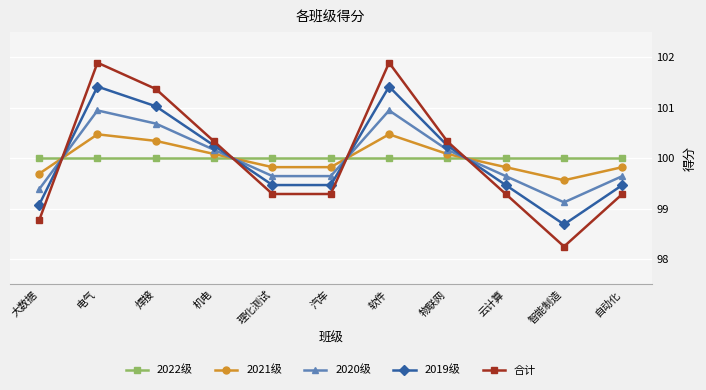

Between 大数据 and 云计算, which series saw the biggest shift?

合计